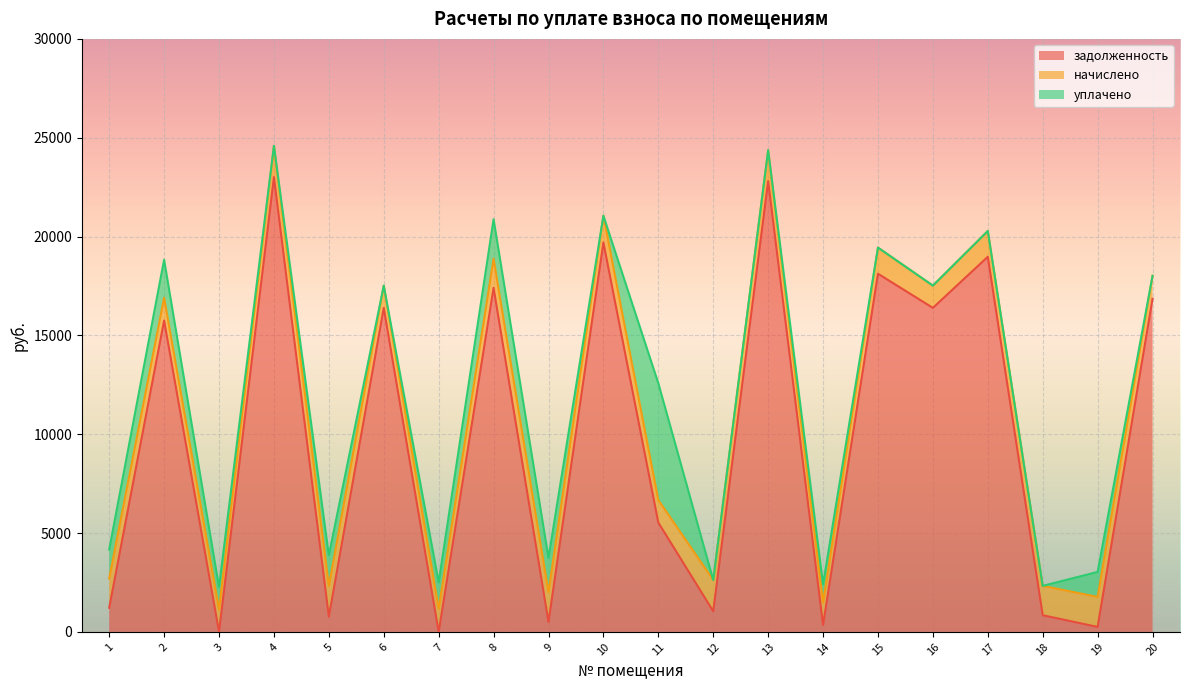

Reading right to left, extract all data points from this chart.

задолженность: 20=16856.7	19=252.8	18=843.7	17=18977.0	16=16391.6	15=18119.5	14=353.9	13=22803.2	12=1043.4	11=5530.2	10=19700.7	9=502.0	8=17407.2	7=0.0	6=16391.6	5=774.6	4=23010.1	3=0.0	2=15753.5	1=1217.9
начислено: 20=1157.9	19=1516.7	18=1484.8	17=1303.6	16=1126.0	15=1321.3	14=1129.6	13=1566.4	12=1580.6	11=1140.2	10=1353.3	9=1506.1	8=1470.5	7=1172.2	6=1126.0	5=1548.7	4=1580.6	3=1133.1	2=1150.9	1=1484.8
уплачено: 20=0.0	19=1263.9	18=0.0	17=0.0	16=0.0	15=0.0	14=922.2	13=0.0	12=0.0	11=5910.3	10=0.0	9=1736.7	8=2000.0	7=1336.4	6=0.0	5=1548.7	4=0.0	3=1133.7	2=1924.0	1=1465.3